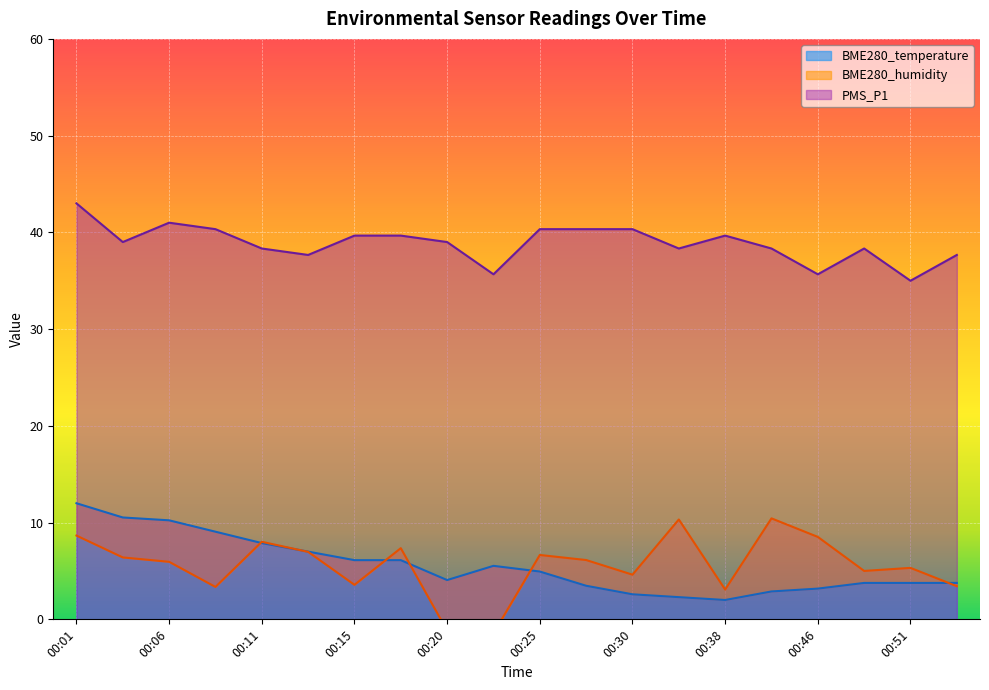

What is the maximum value for BME280_temperature?

12.0